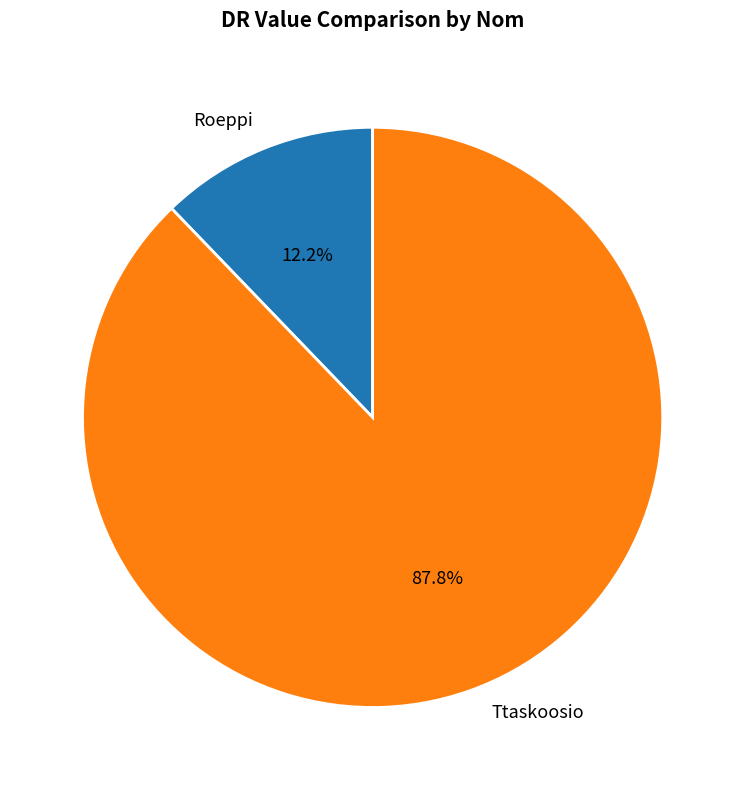

How many slices are in this pie chart?

2